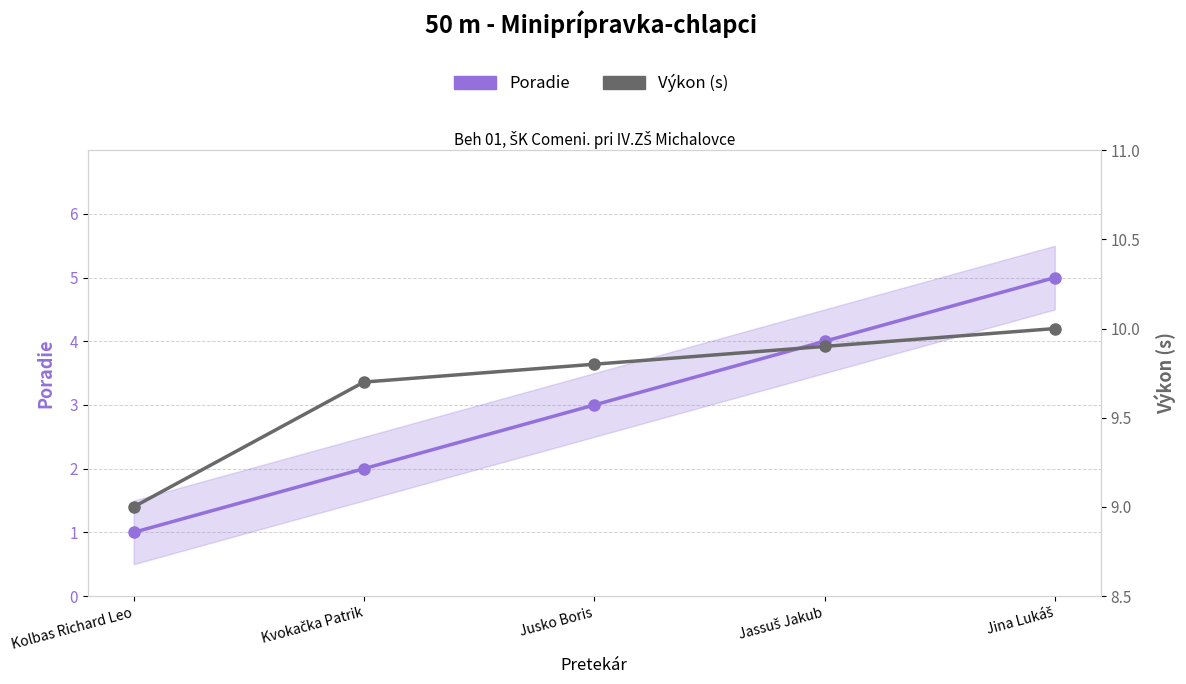

Rank the categories by Poradie value from lowest to highest.

Kolbas Richard Leo, Kvokačka Patrik, Jusko Boris, Jassuš Jakub, Jina Lukáš